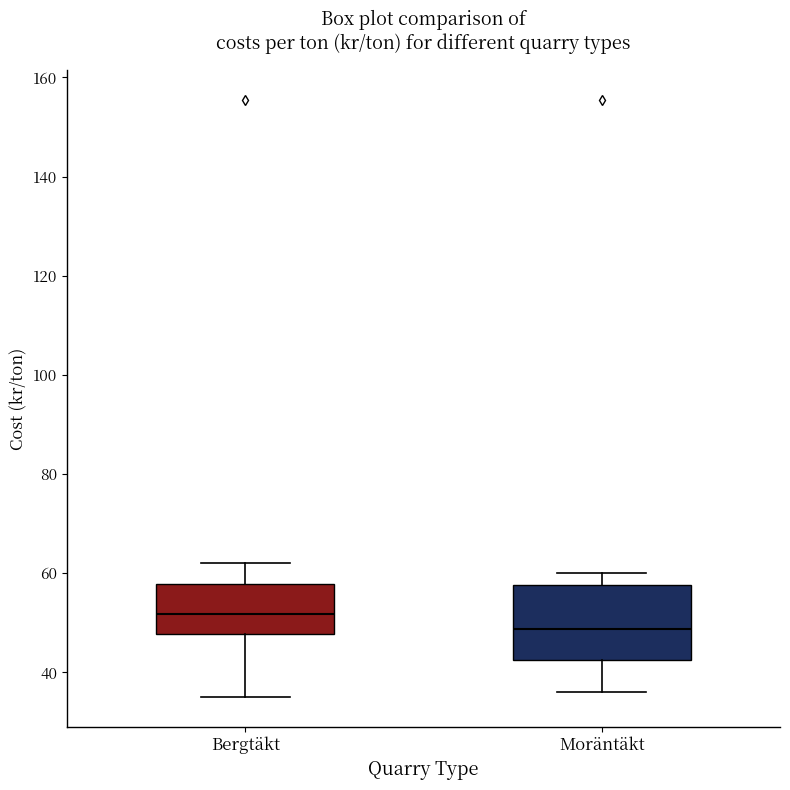

Which box has the lowest median line?

Moräntäkt